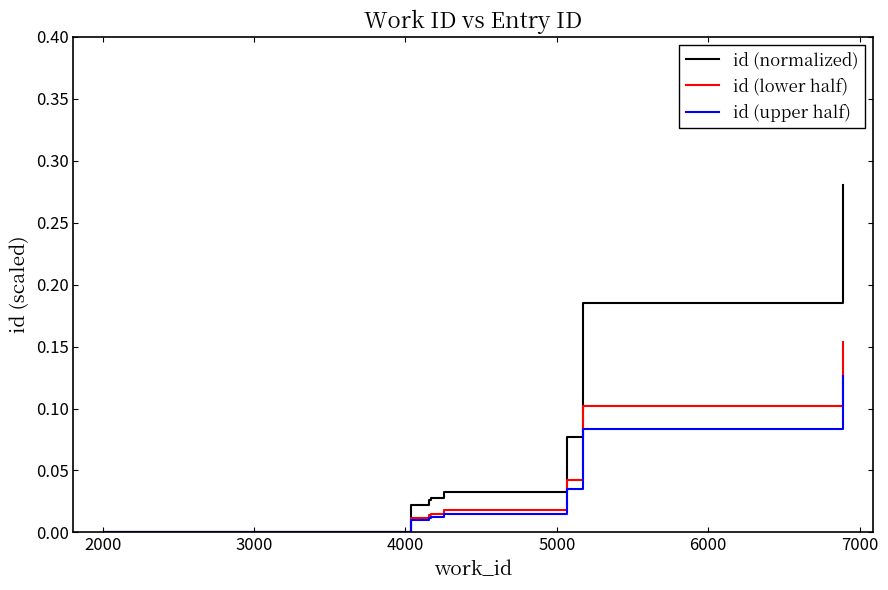

The value of id (normalized) at 7000 is 0.0. True or false?

False